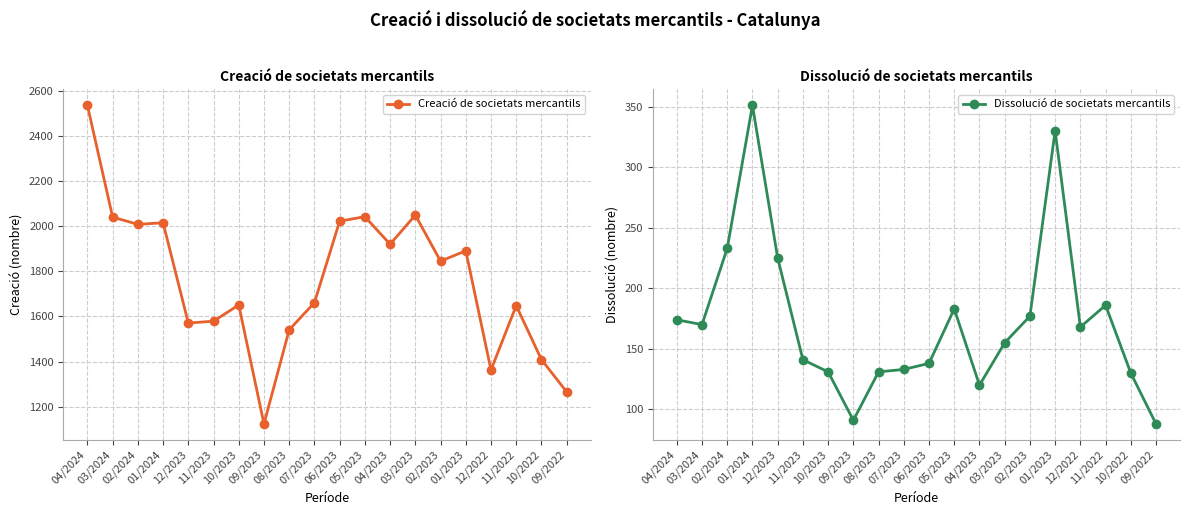

What is the difference between the Creació de societats mercantils values at 04/2024 and 06/2023?

513